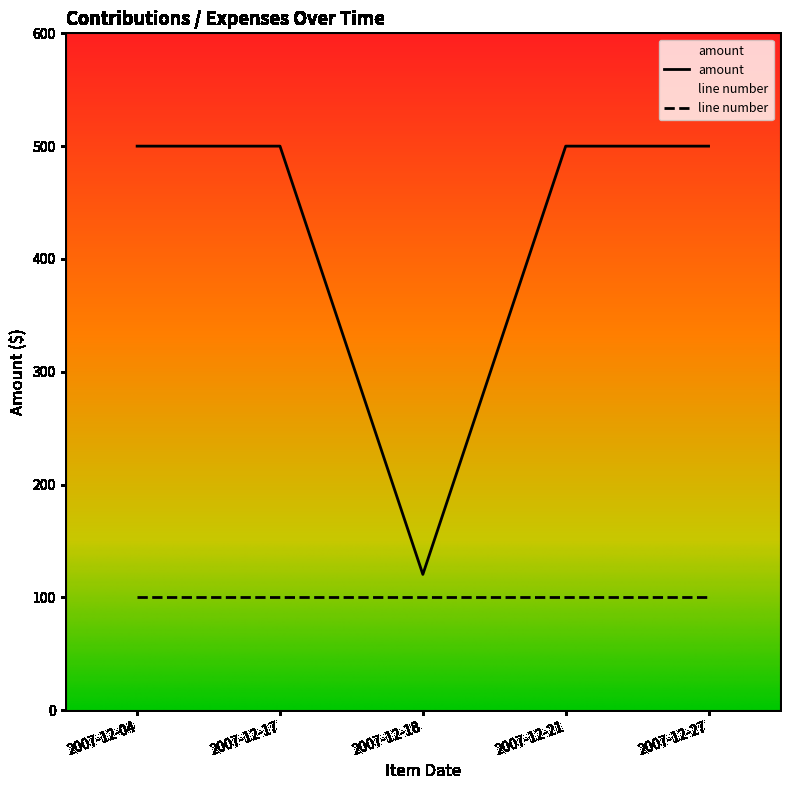

Rank the categories by value from highest to lowest.

2007-12-04, 2007-12-17, 2007-12-21, 2007-12-27, 2007-12-18